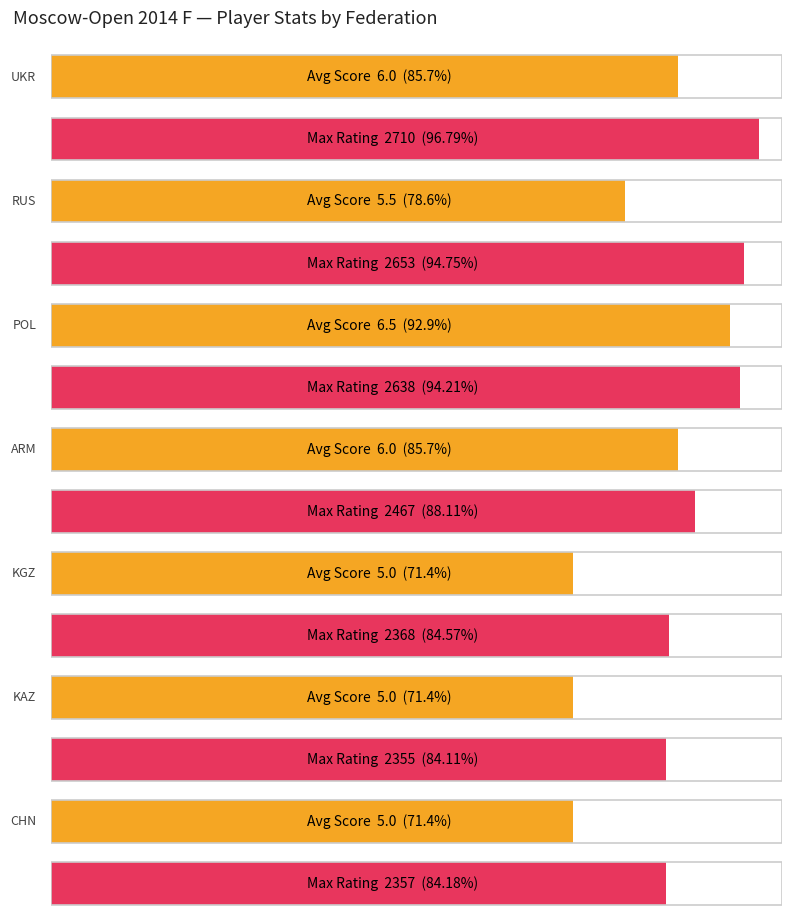

List the labels in order of Max Rating value, largest first.

0, 1, 2, 3, 4, 6, 5